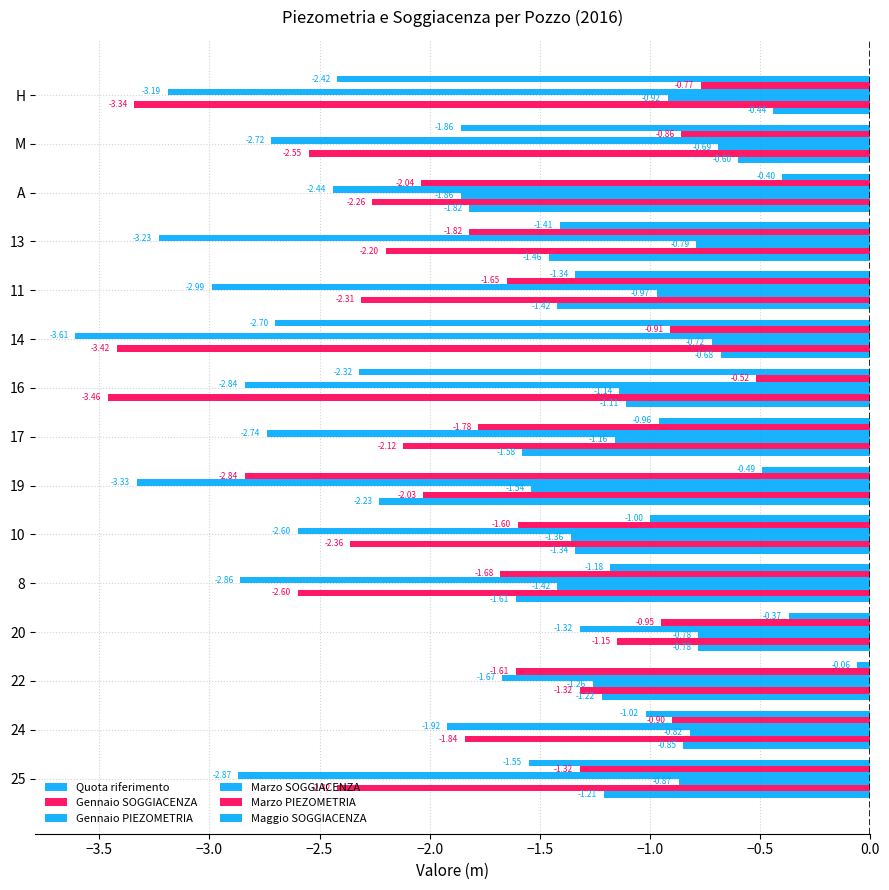

How many categories are shown in the chart?

15